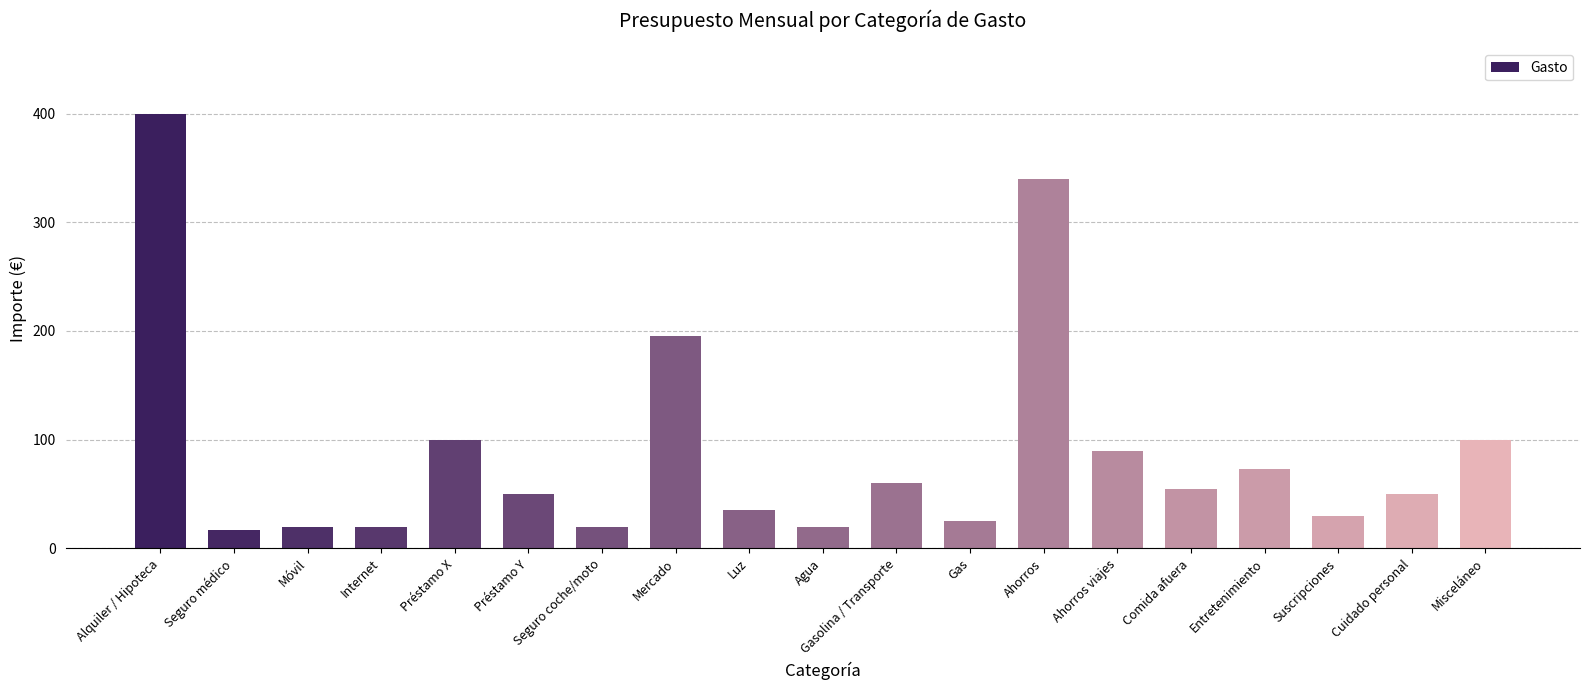

At which category does the chart reach its peak across all series?

Alquiler / Hipoteca